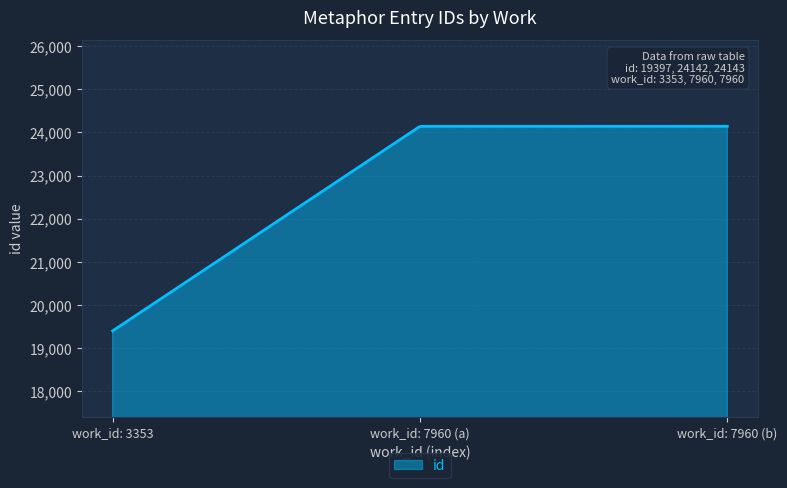

What is the greatest value displayed?

24143.0